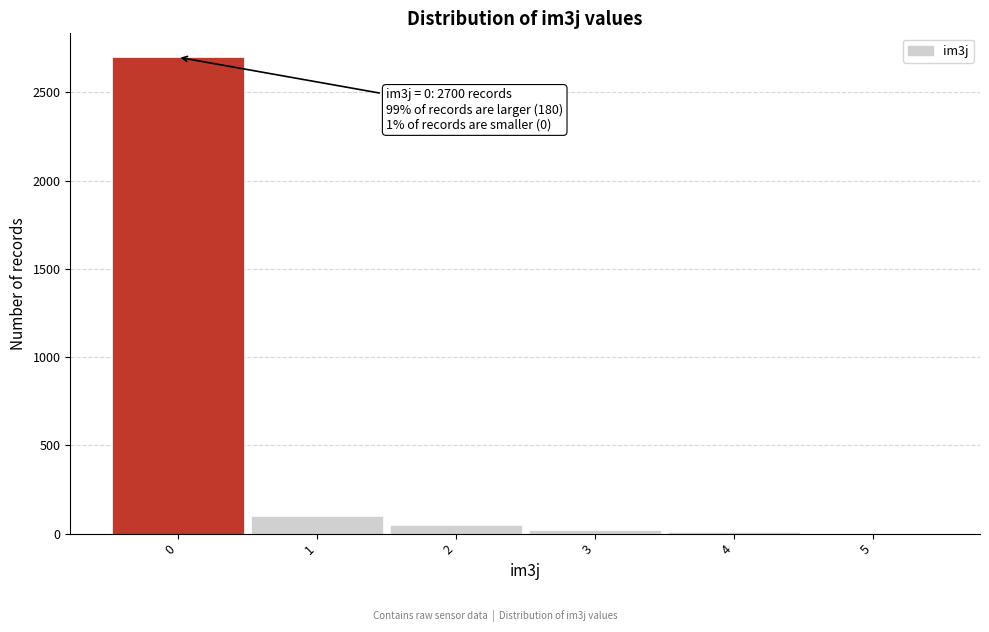

Which range on the x-axis has the tallest bar?

-0.5 to 0.5